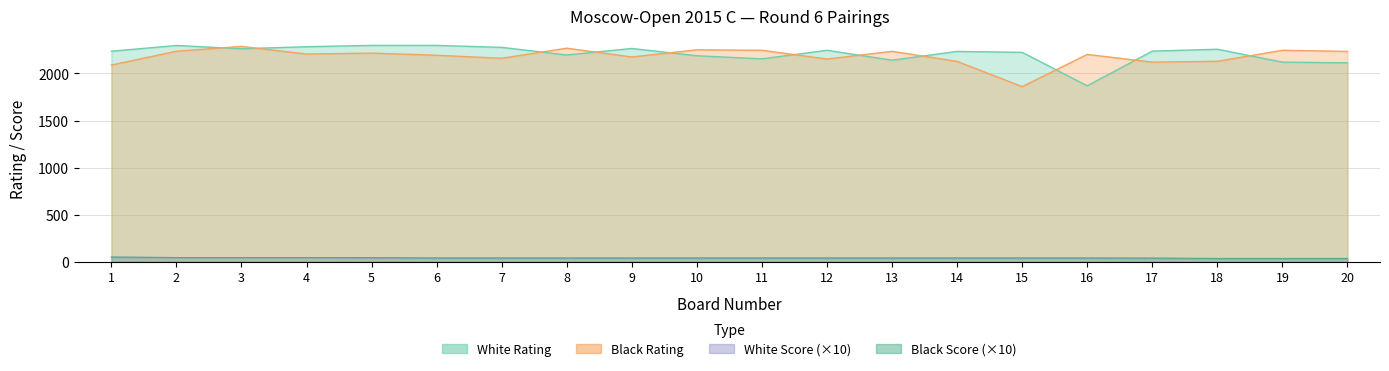

What is the approximate value of Black Rating at 20, to the nearest 50?

2250